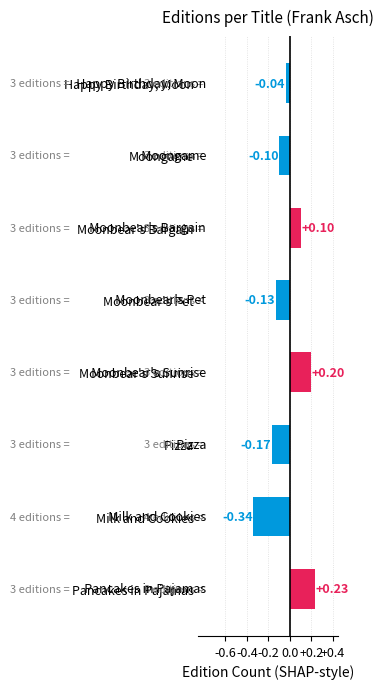

What is the label of the 2nd bar from the left?

Milk and Cookies